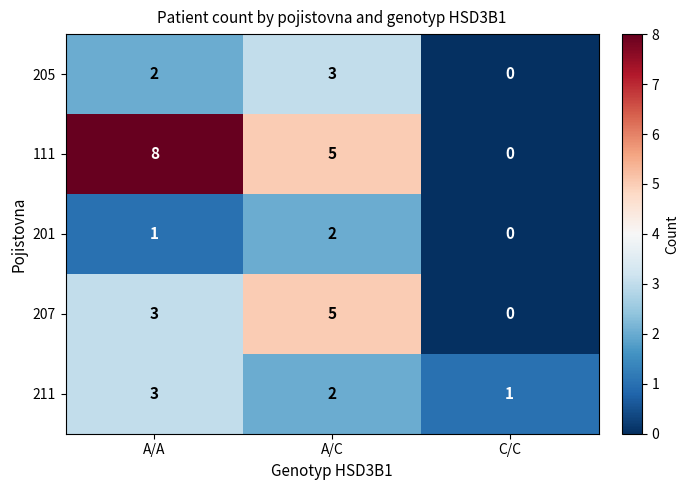

The value of 111 at A/C is 9. True or false?

False